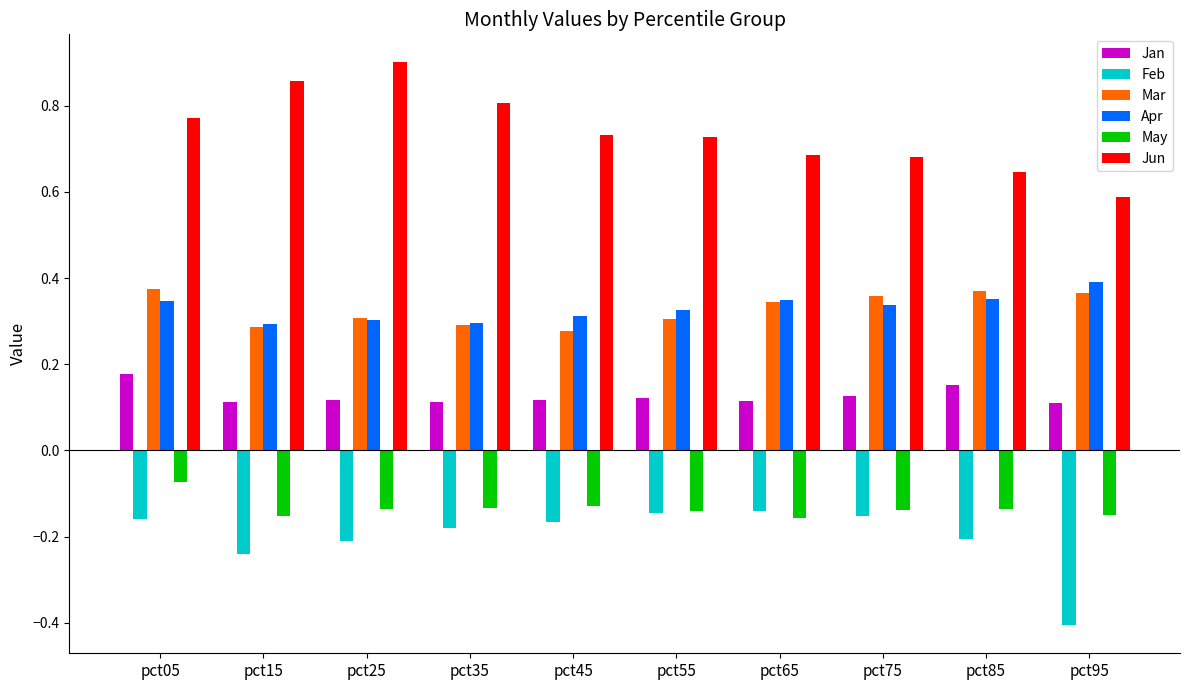

The value of Jun at pct45 is 0.7. True or false?

True